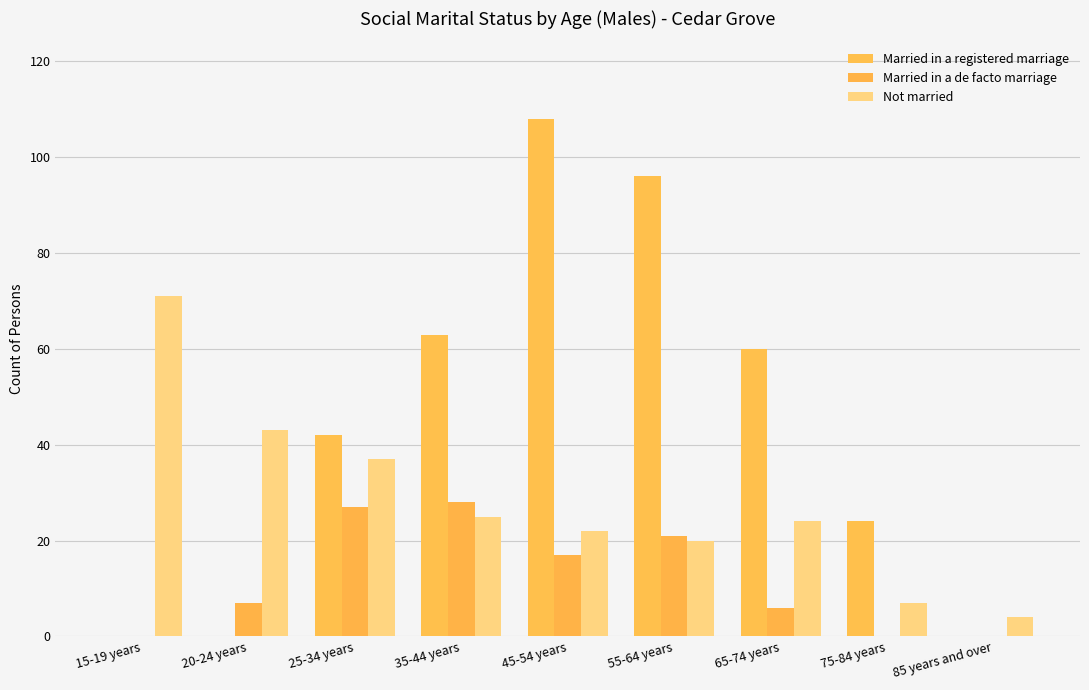

True or false: Married in a de facto marriage has a value of 21 at 55-64 years.

True